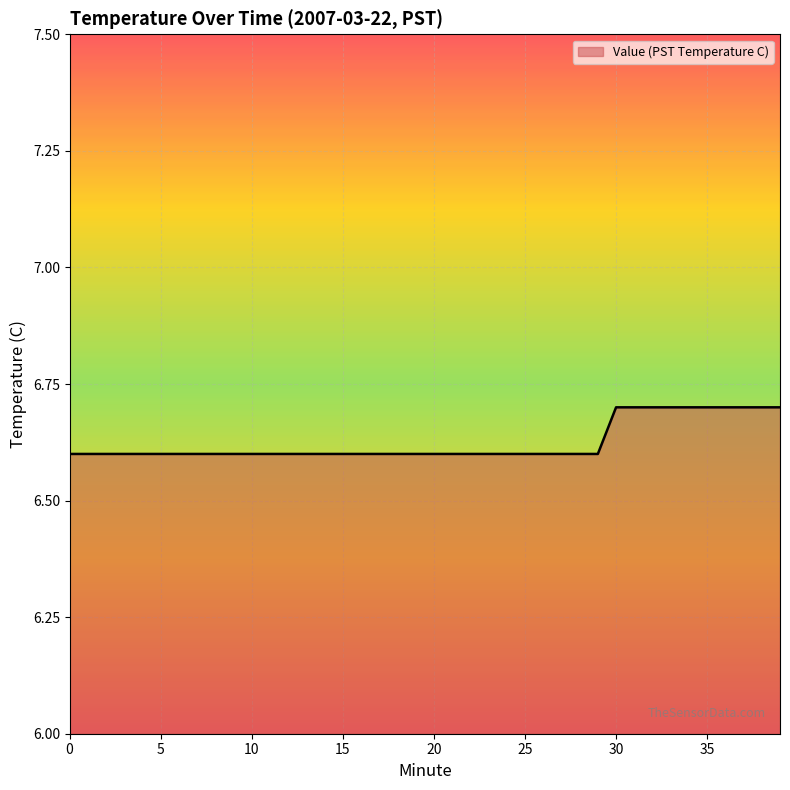

How many values are between 6 and 7?

40